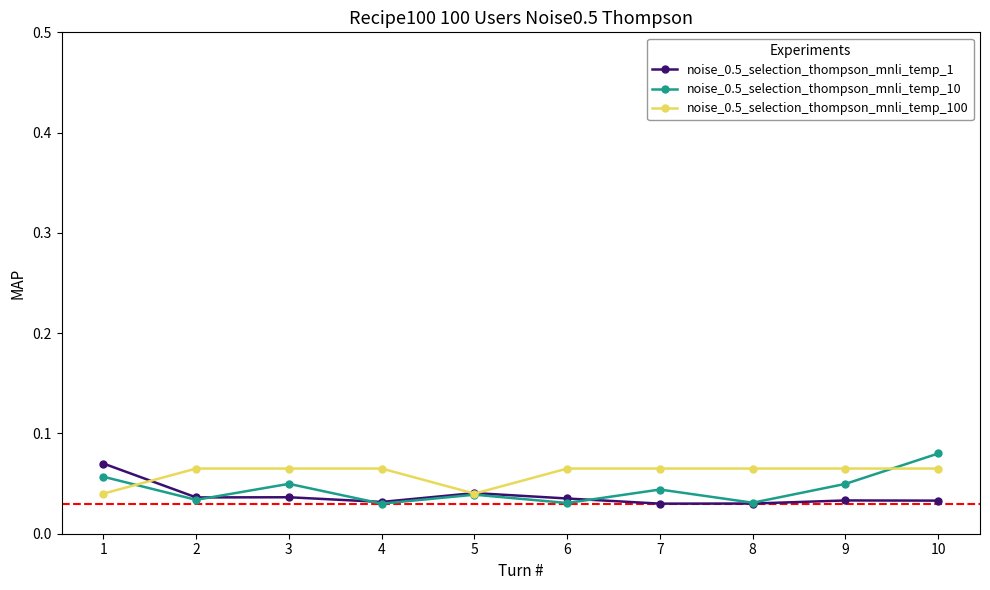

Which series has the largest total across all categories?

noise_0.5_selection_thompson_mnli_temp_100